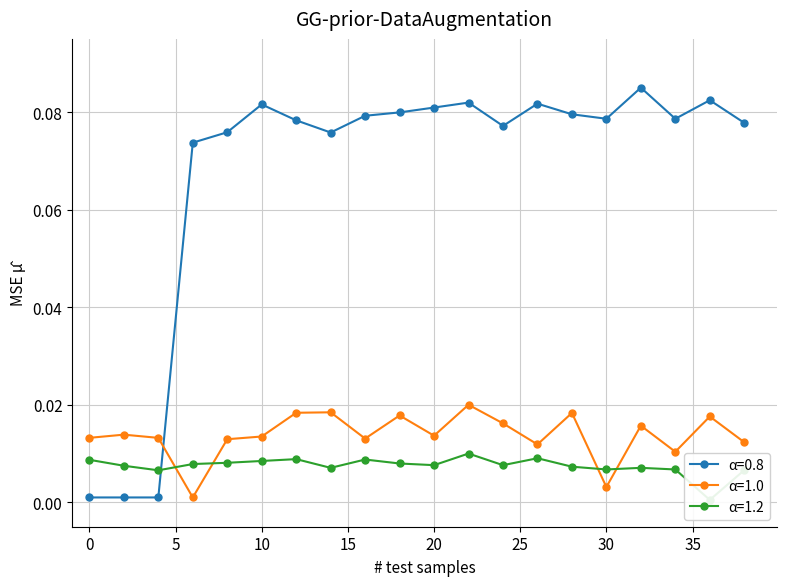

Which category has the lowest value across all series?

36